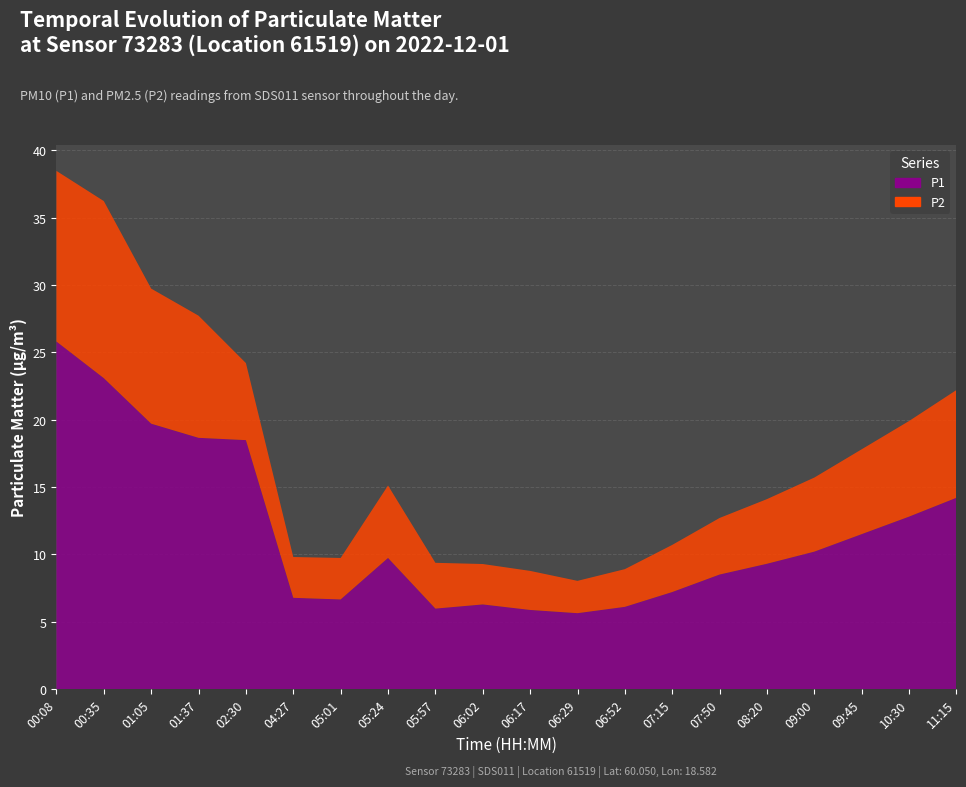

Reading left to right, list all the values displayed in this chart.

P1: 25.8	23.1	19.7	18.6	18.5	6.8	6.7	9.7	6.0	6.3	5.9	5.6	6.1	7.2	8.5	9.3	10.2	11.5	12.8	14.2
P2: 12.7	13.2	10.0	9.1	5.7	3.0	3.1	5.4	3.4	3.0	2.9	2.4	2.8	3.5	4.2	4.8	5.5	6.3	7.1	8.0